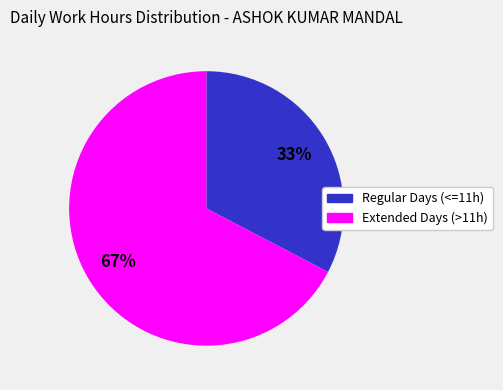

Does any single category account for the majority?

Yes